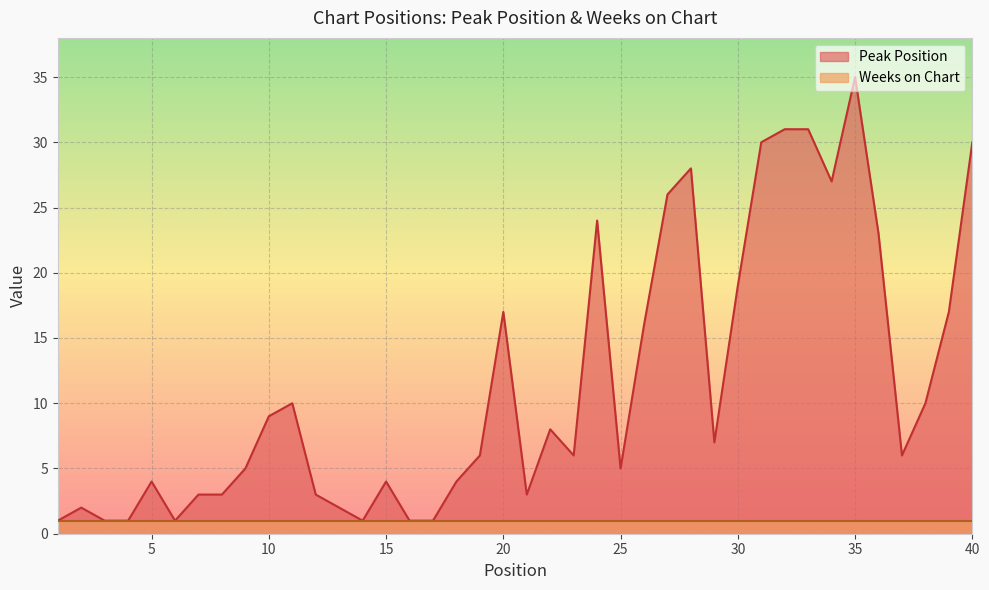

At which category does the chart reach its minimum across all series?

1